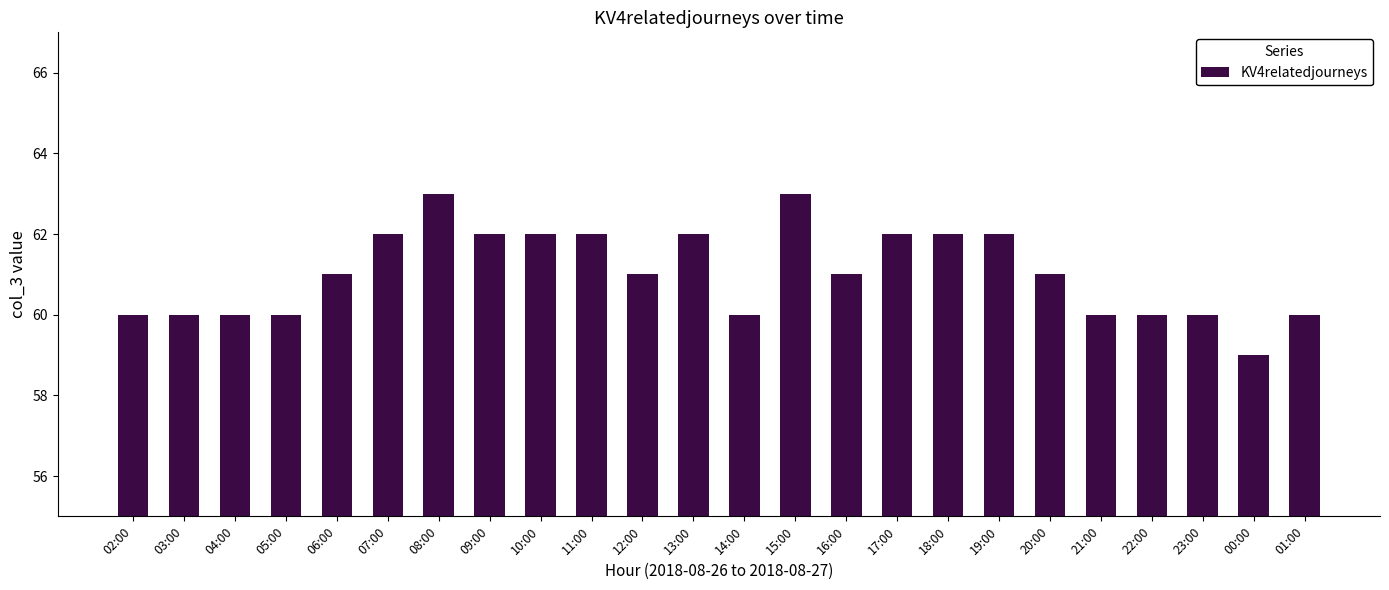

Is it true that the value at 22:00 is 88?

False